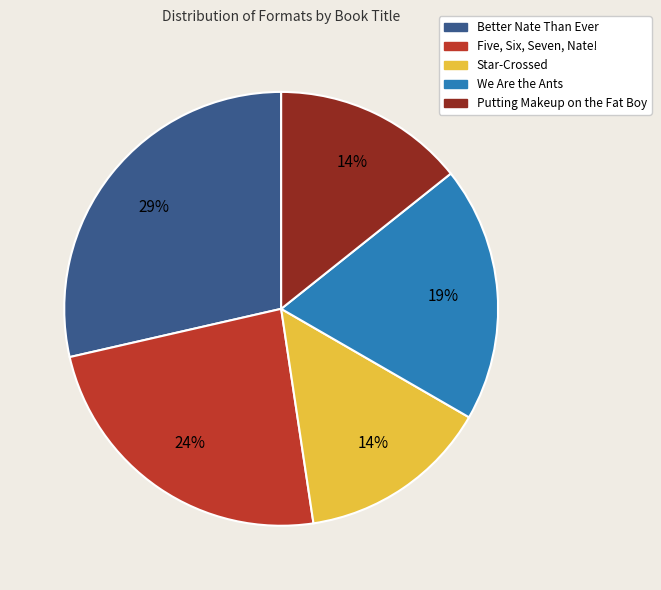

Is the sum of Better Nate Than Ever and Putting Makeup on the Fat Boy greater than half?

No